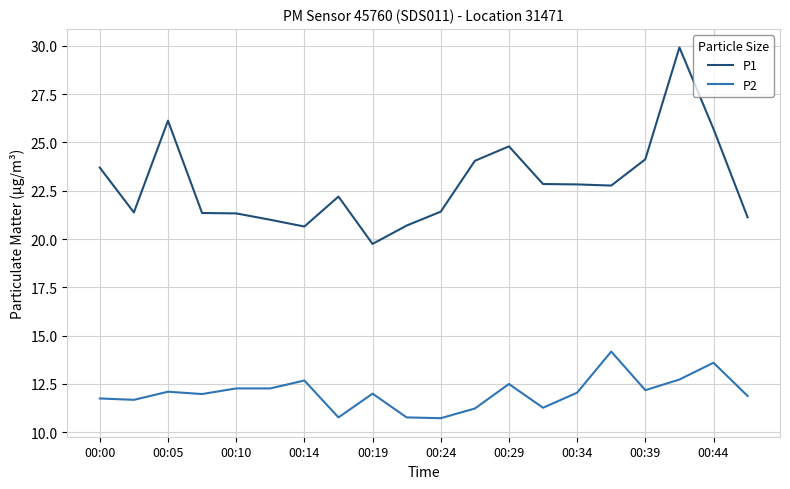

True or false: P2 and P1 intersect in this chart.

False